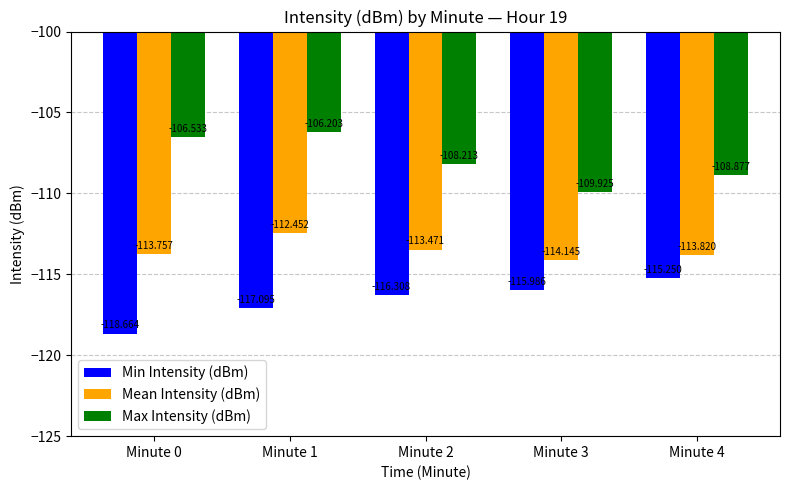

What is the value of the Mean Intensity (dBm) bar at the 5th from the left?

-113.8